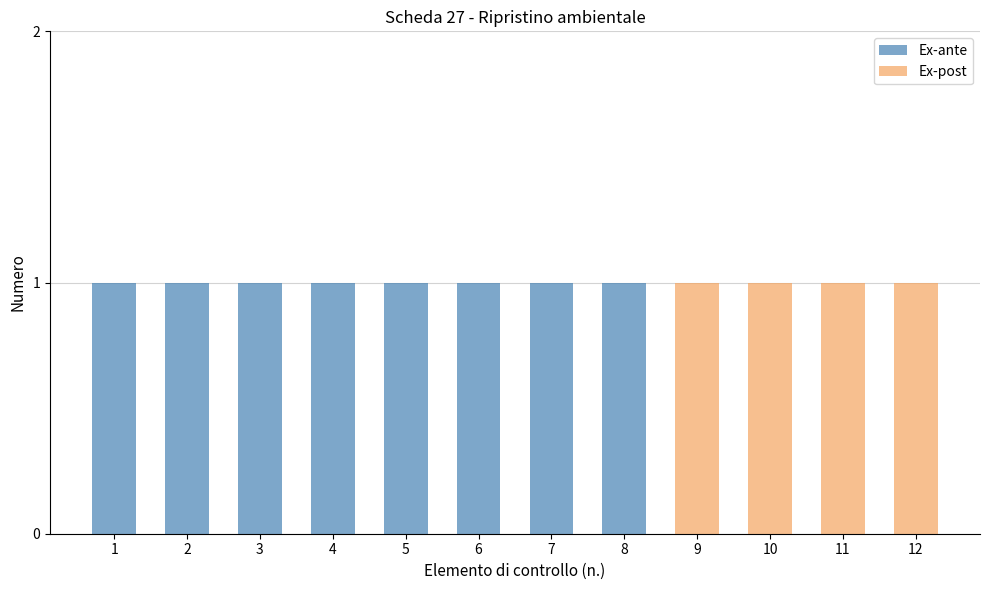

Where is Ex-ante nearest to the value 0?

9